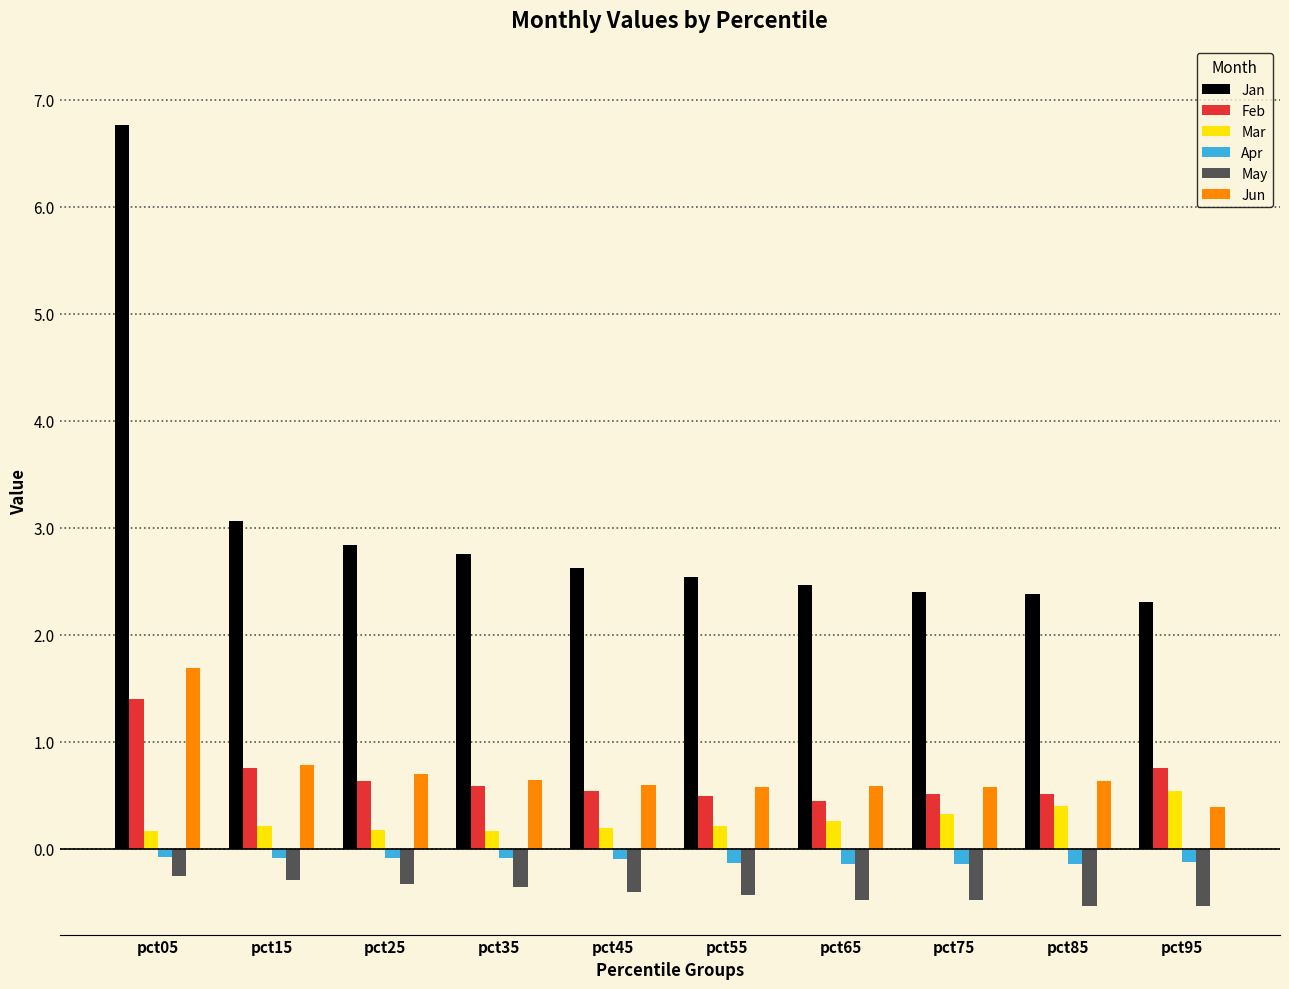

What is the minimum value shown in the chart?

-0.5